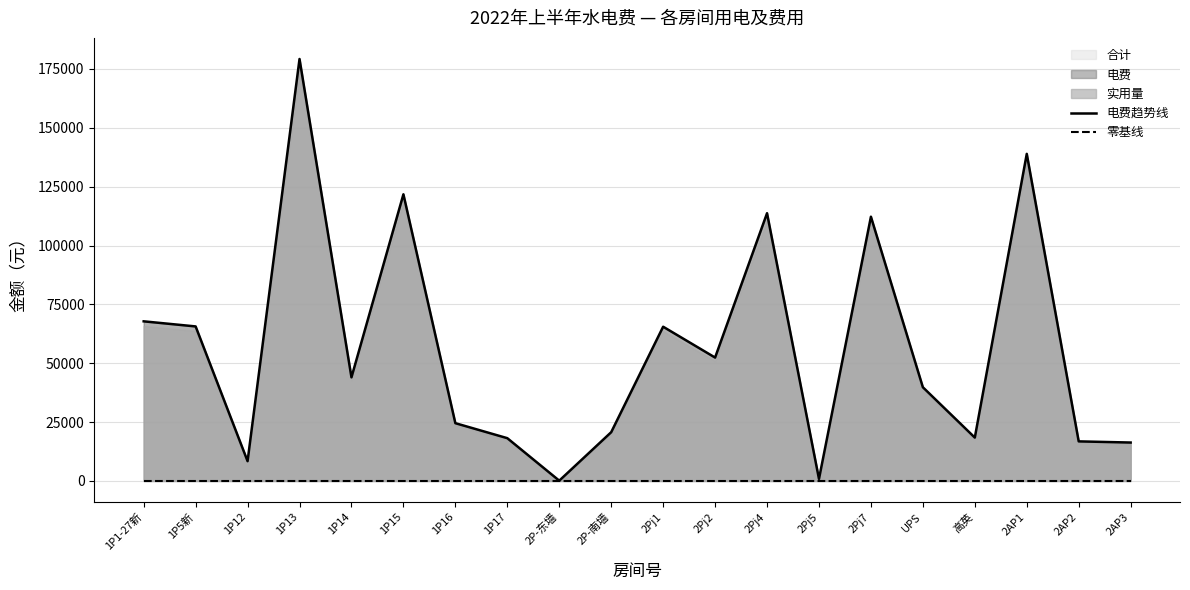

What is the value of the 电费趋势线 point at the 7th from the left?

24534.6